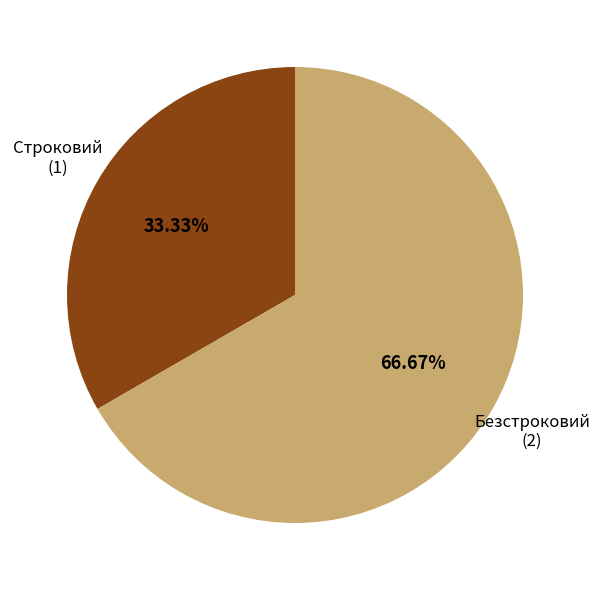

Count the number of slices in the pie.

2